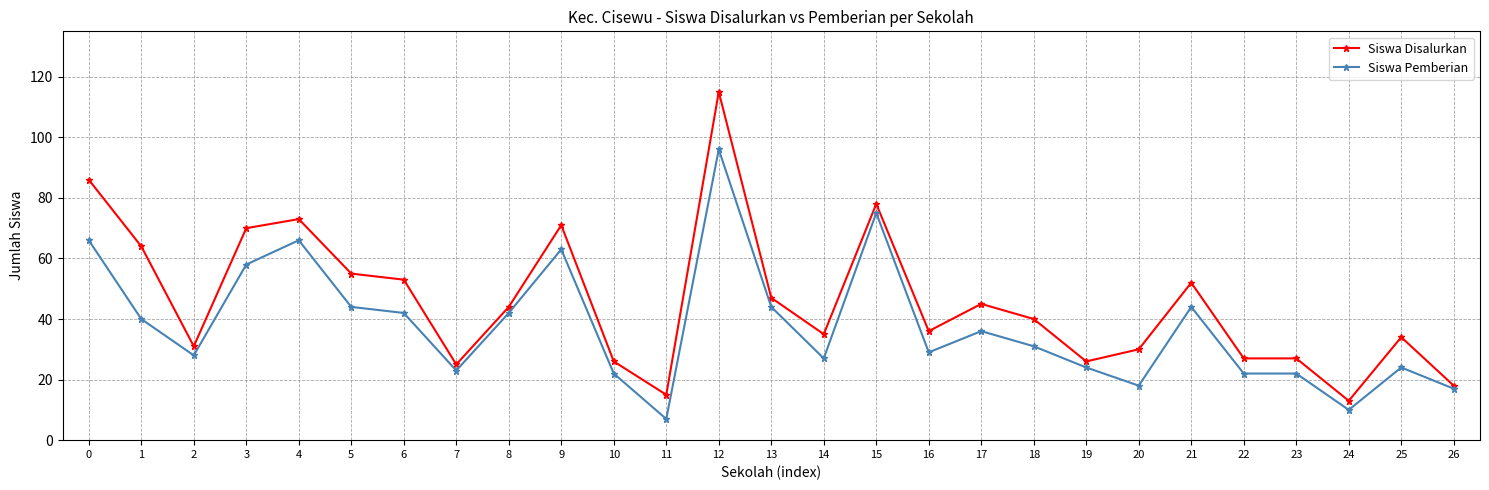

At which label does Siswa Pemberian reach its peak?

12